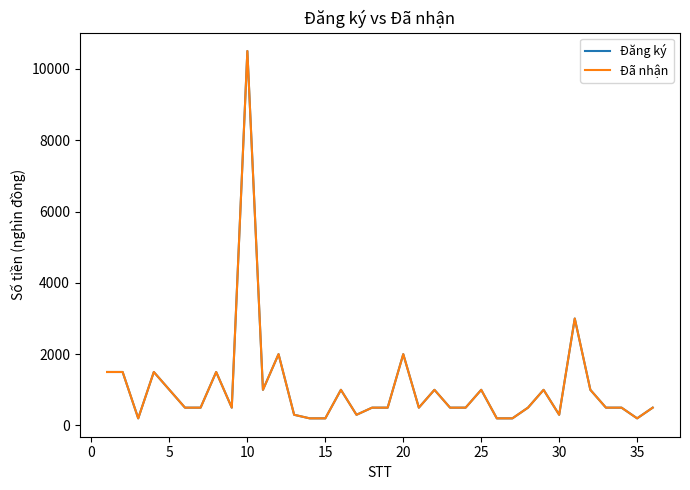

Which series has the largest range (max minus min)?

Đăng ký